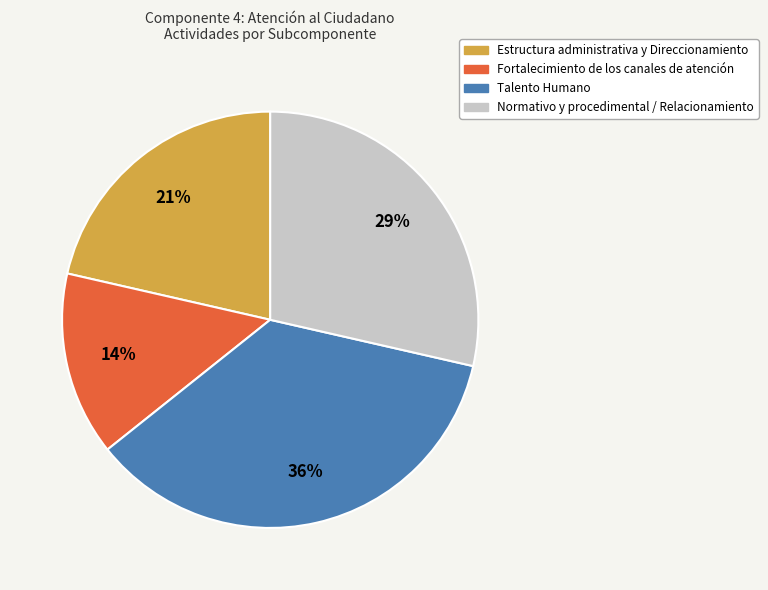

Which slice is the smallest?

Fortalecimiento de los canales de atención